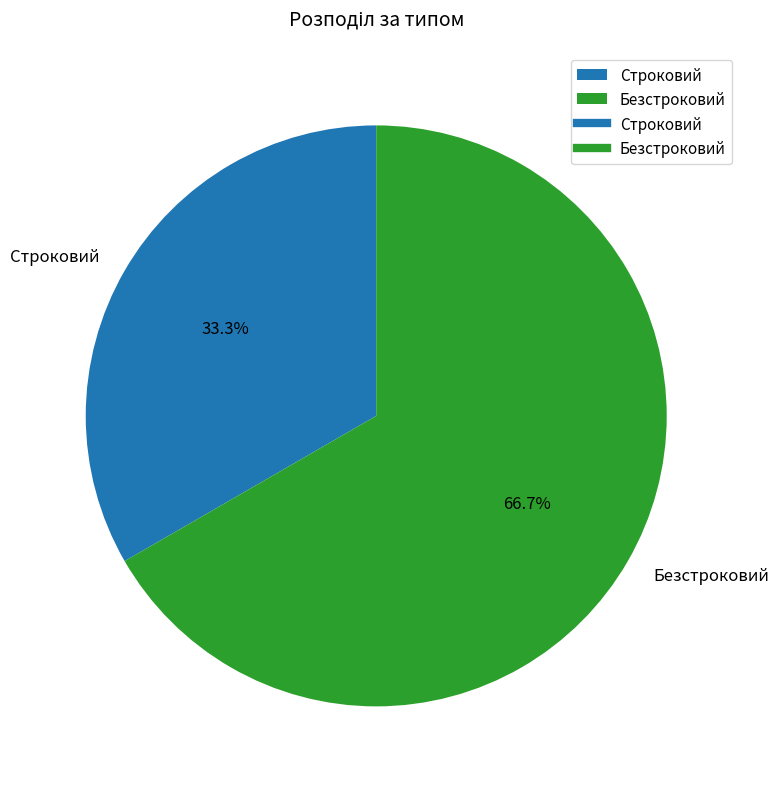

Which slice is the smallest?

Строковий